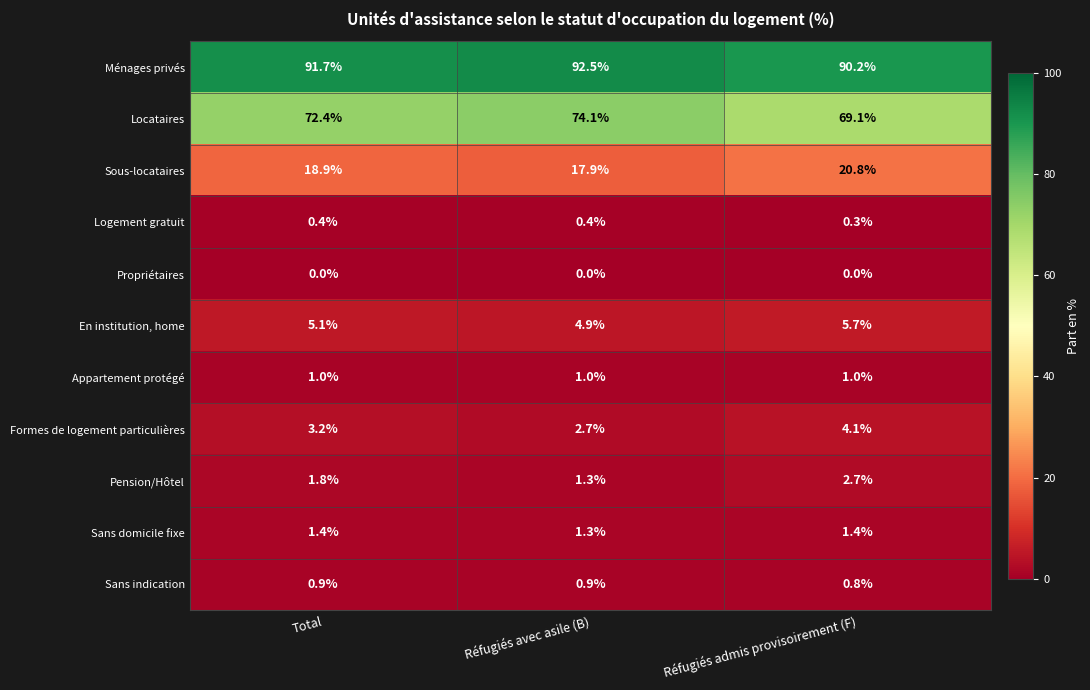

At which label is Locataires closest to 71?

Total